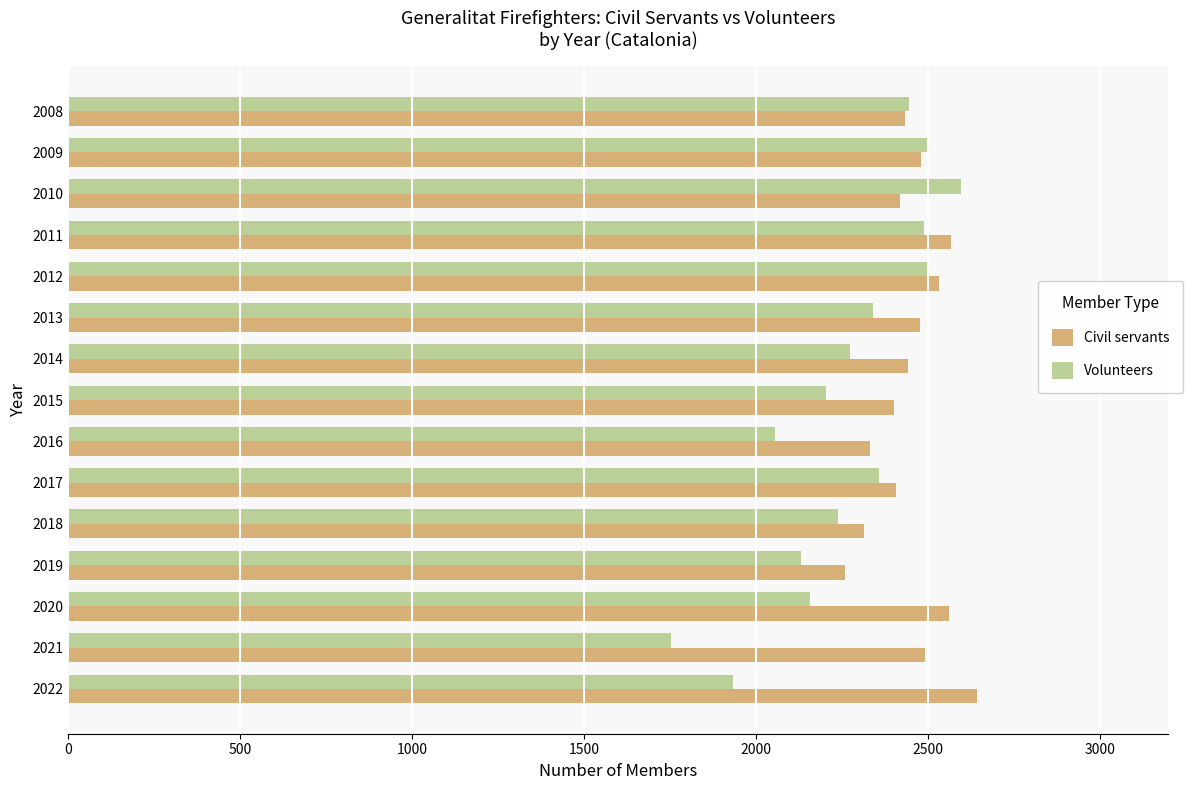

What is the maximum value shown in the chart?

2644